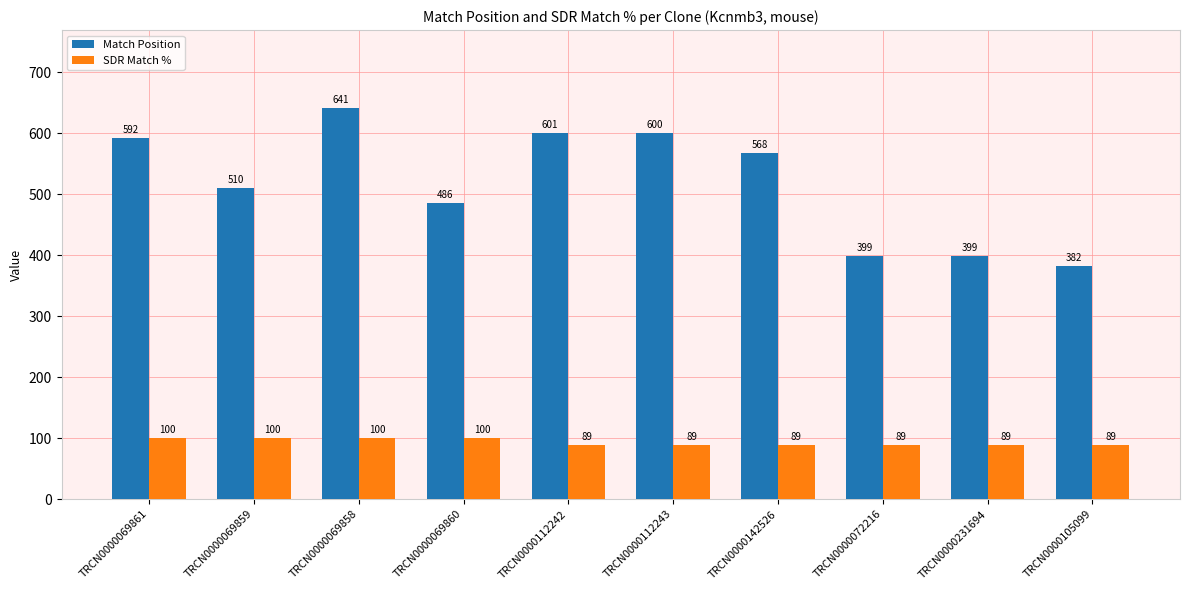

Which series has the largest range (max minus min)?

Match Position